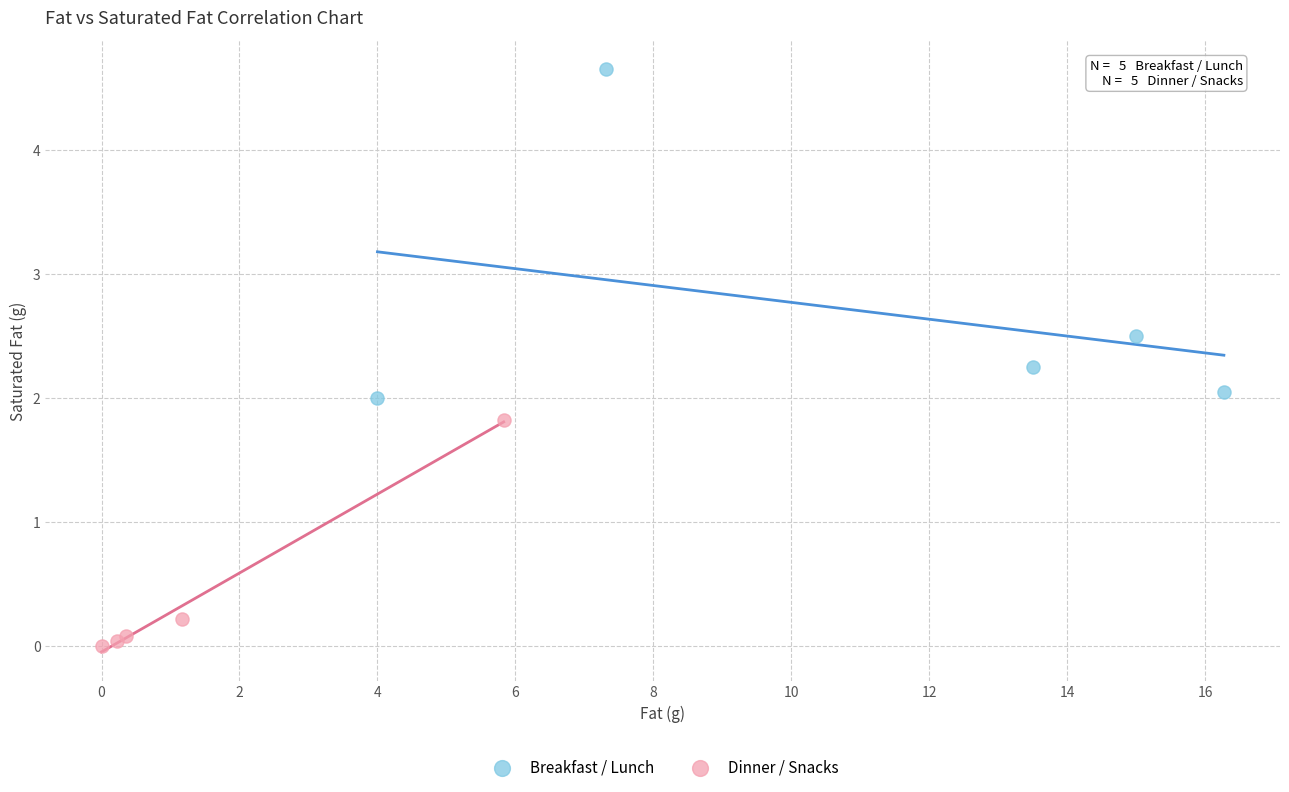

Which series reaches the maximum Y coordinate?

Breakfast / Lunch